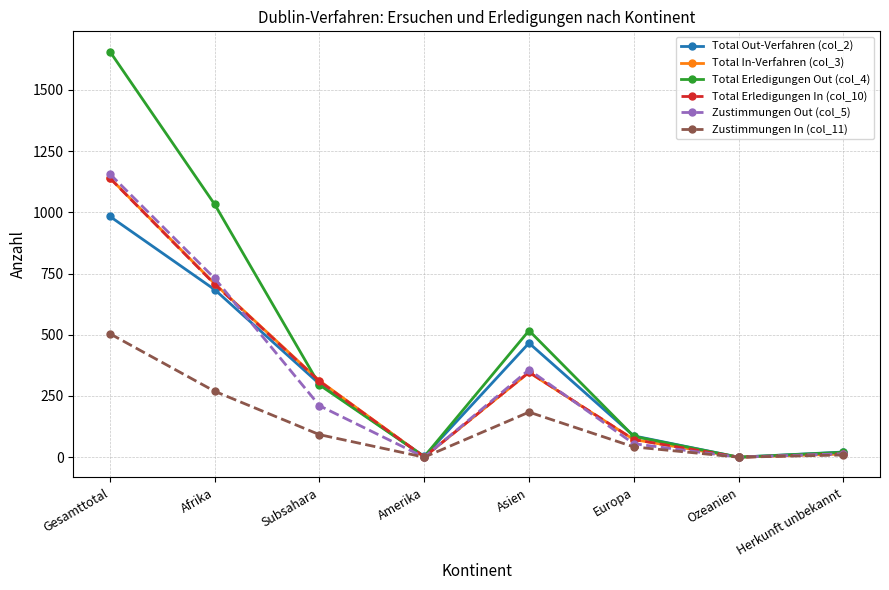

Between Afrika and Ozeanien, which series saw the biggest shift?

Total Erledigungen Out (col_4)